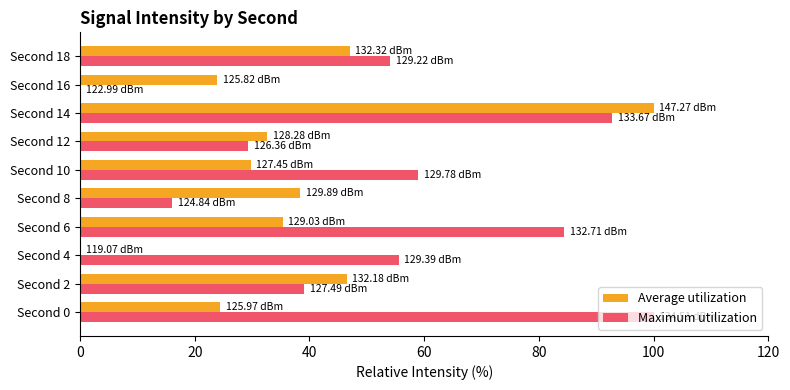

At which category is the sum across all series the highest?

Second 14